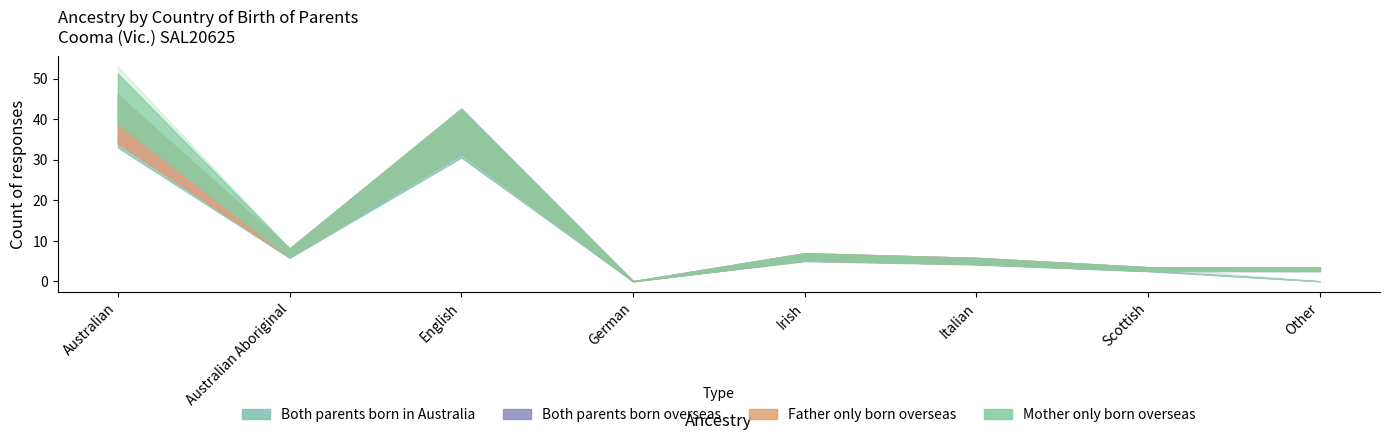

The value of Both parents born overseas at Australian Aboriginal is 0. True or false?

True